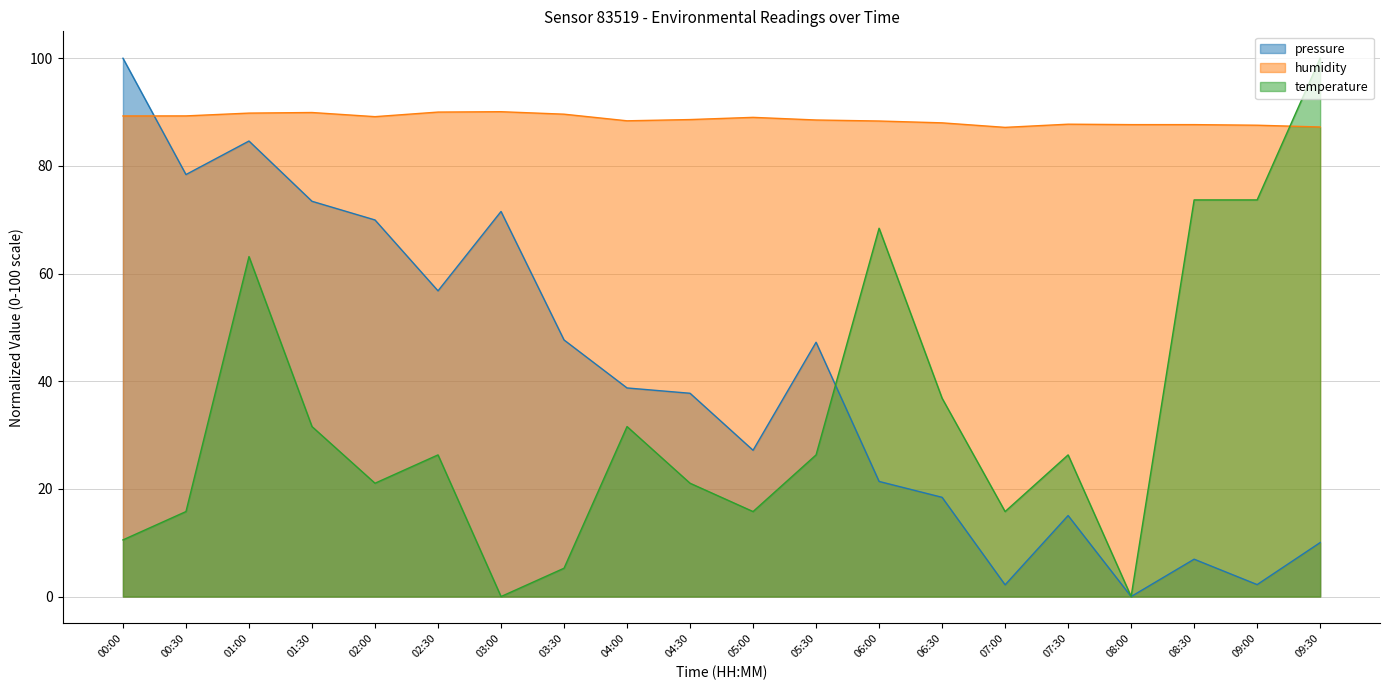

Reading left to right, extract all data points from this chart.

pressure: 00:00=100.0	00:30=78.4	01:00=84.6	01:30=73.4	02:00=70.0	02:30=56.8	03:00=71.5	03:30=47.7	04:00=38.8	04:30=37.8	05:00=27.2	05:30=47.2	06:00=21.4	06:30=18.4	07:00=2.2	07:30=15.0	08:00=0.0	08:30=6.9	09:00=2.2	09:30=10.0
humidity: 00:00=89.3	00:30=89.3	01:00=89.8	01:30=89.9	02:00=89.2	02:30=90.0	03:00=90.1	03:30=89.6	04:00=88.4	04:30=88.6	05:00=89.0	05:30=88.5	06:00=88.3	06:30=88.0	07:00=87.2	07:30=87.8	08:00=87.7	08:30=87.7	09:00=87.6	09:30=87.2
temperature: 00:00=10.5	00:30=15.8	01:00=63.2	01:30=31.6	02:00=21.1	02:30=26.3	03:00=0.0	03:30=5.3	04:00=31.6	04:30=21.1	05:00=15.8	05:30=26.3	06:00=68.4	06:30=36.8	07:00=15.8	07:30=26.3	08:00=0.0	08:30=73.7	09:00=73.7	09:30=100.0